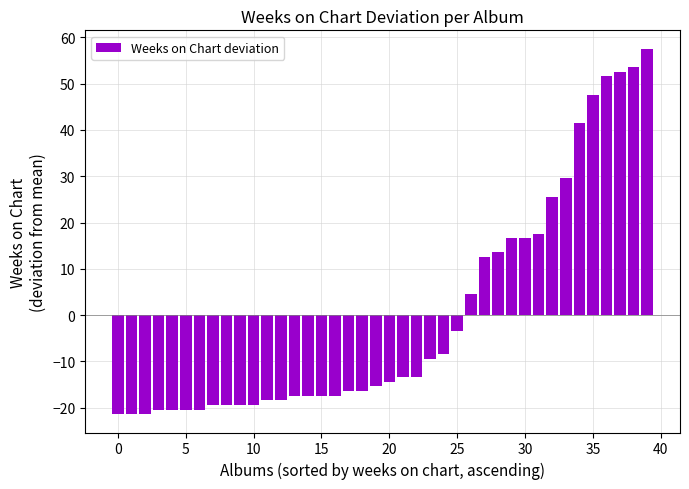

What is the value of the 22nd bar from the left?

-13.4